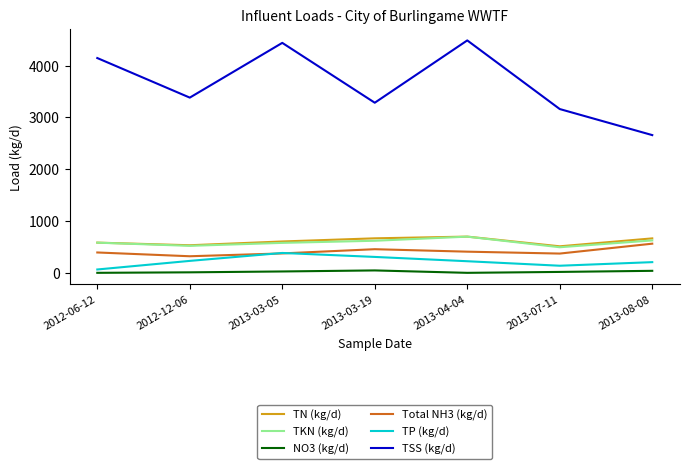

Read the TSS (kg/d) value at 2012-12-06.

3381.9